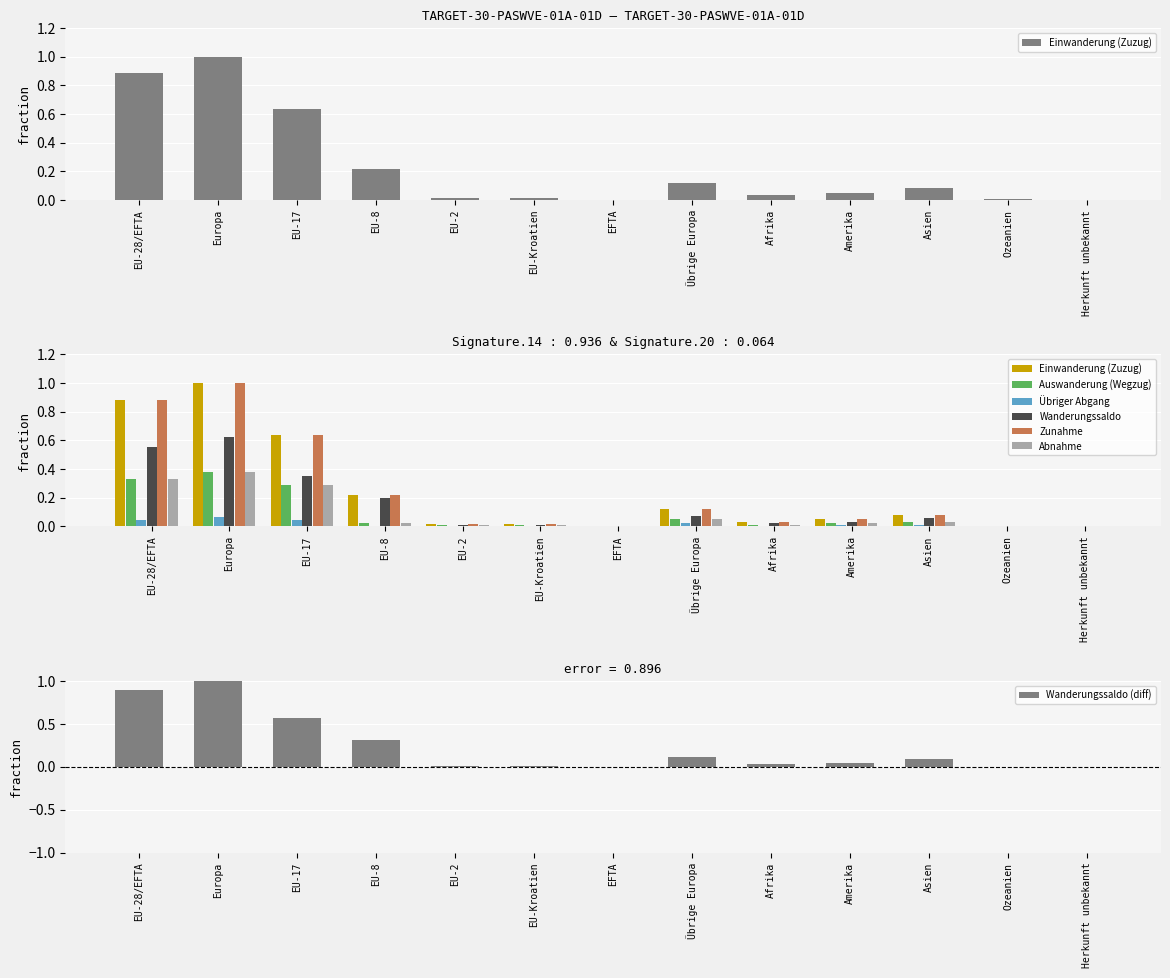

Reading right to left, what are all the values shown in this chart?

Einwanderung (Zuzug): 0.0	0.0	0.1	0.0	0.0	0.1	0.0	0.0	0.0	0.2	0.6	1.0	0.9
Auswanderung (Wegzug): 0.0	0.0	0.0	0.0	0.0	0.1	0.0	0.0	0.0	0.0	0.3	0.4	0.3
Übriger Abgang: 0.0	0.0	0.0	0.0	0.0	0.0	0.0	0.0	0.0	0.0	0.0	0.1	0.0
Wanderungssaldo: 0.0	0.0	0.1	0.0	0.0	0.1	-0.0	0.0	0.0	0.2	0.3	0.6	0.6
Zunahme: 0.0	0.0	0.1	0.0	0.0	0.1	0.0	0.0	0.0	0.2	0.6	1.0	0.9
Abnahme: 0.0	0.0	0.0	0.0	0.0	0.1	0.0	0.0	0.0	0.0	0.3	0.4	0.3